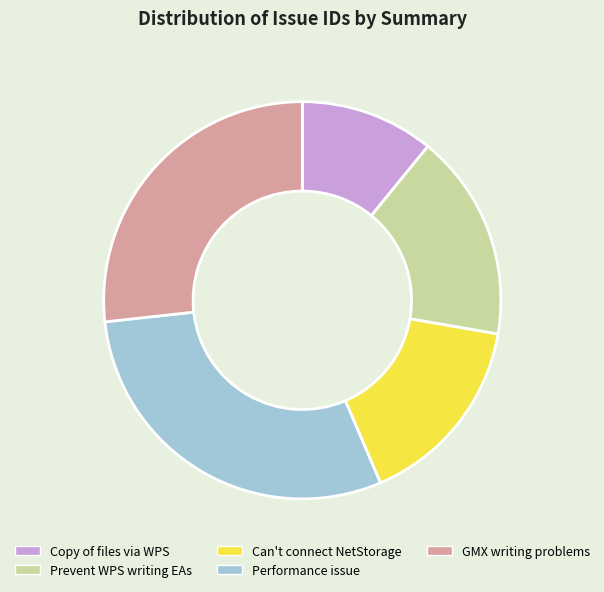

Is there any slice that represents more than half of the pie?

No